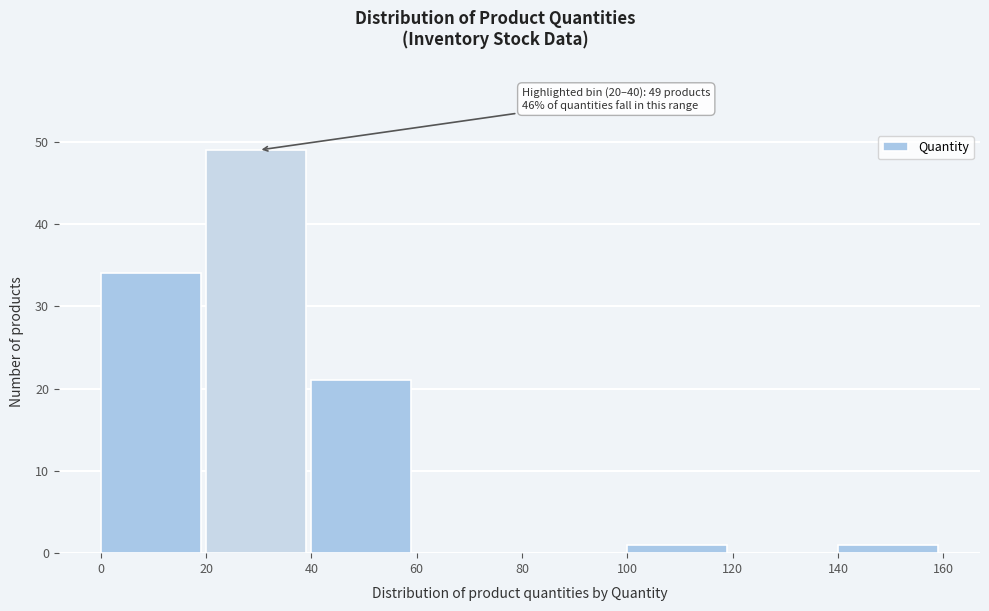

Which range on the x-axis has the tallest bar?

20 to 40